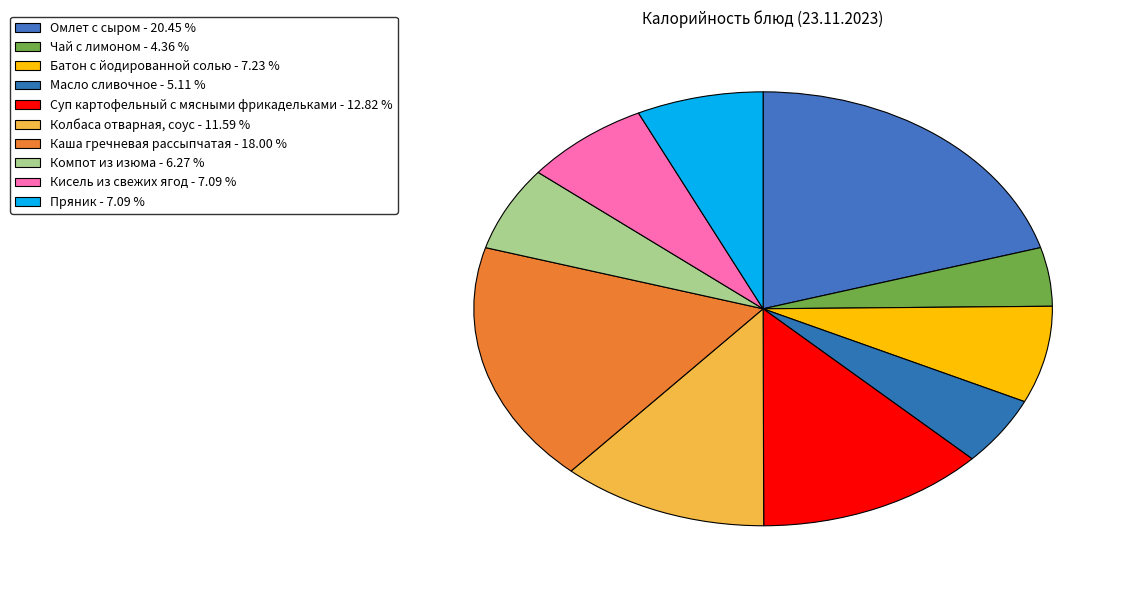

What percentage is NOT represented by Чай с лимоном?

95.6%